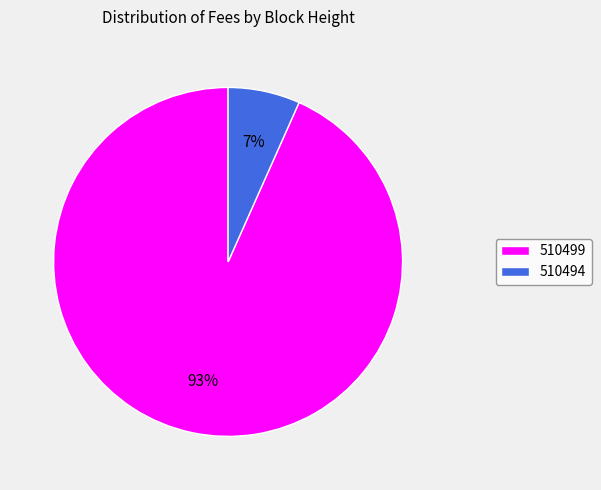

To the nearest percent, what is the average slice percentage?

50%